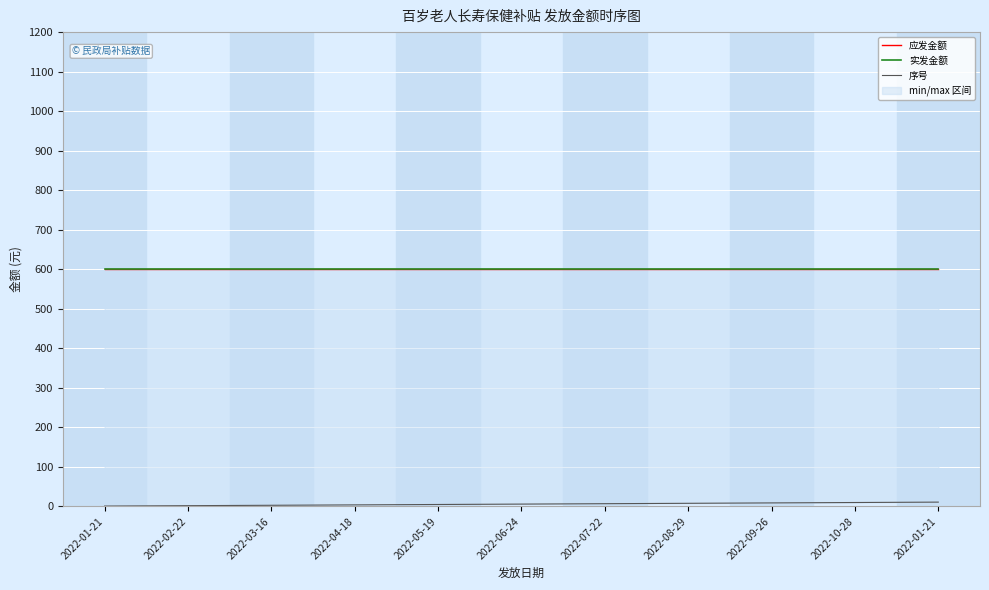

True or false: 序号 and 实发金额 intersect in this chart.

False